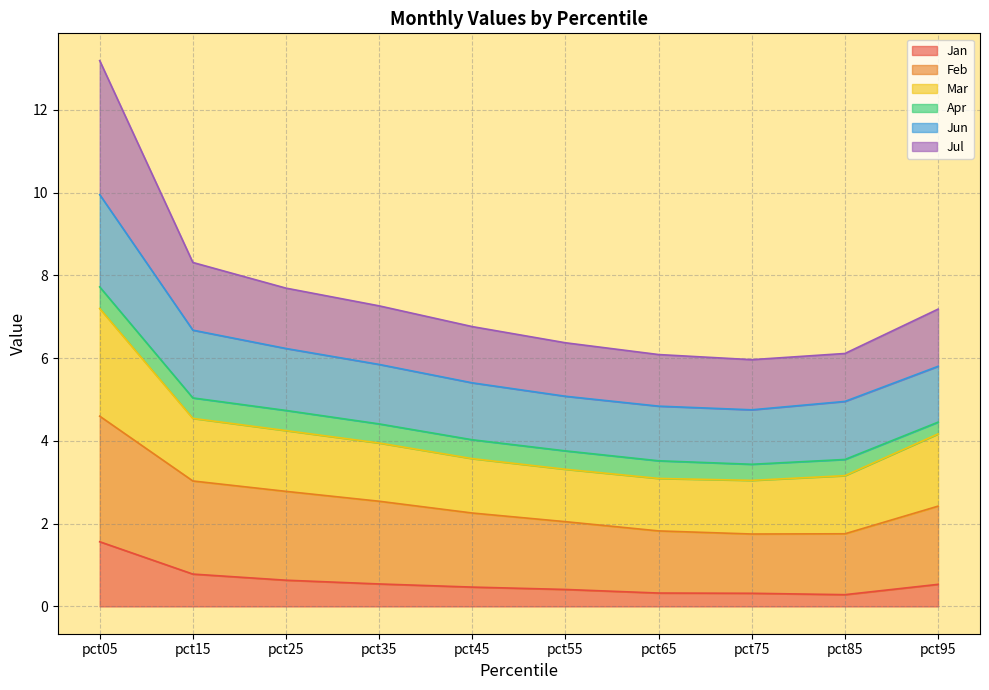

Does the chart display data point markers on the line(s)?

No